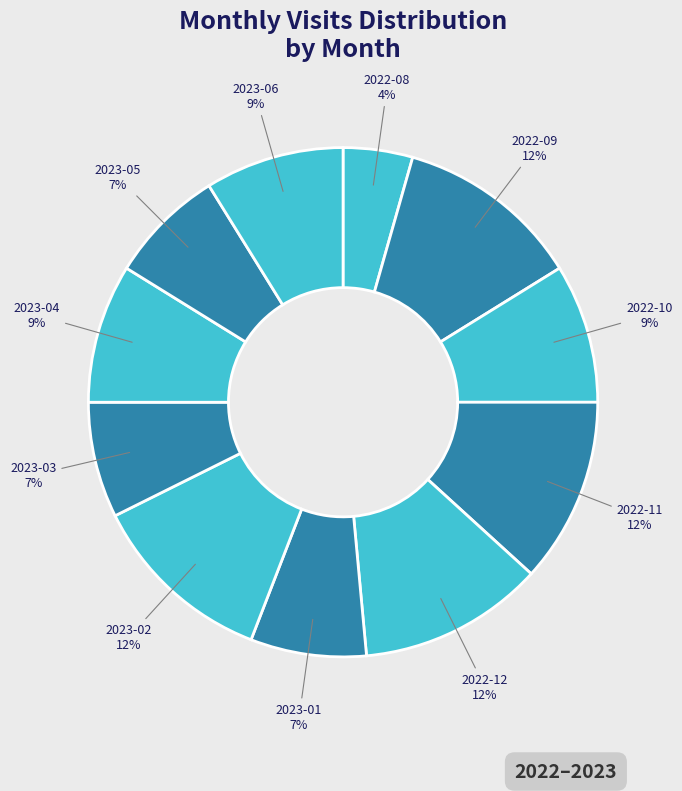

The 2023-03 slice represents 7% of the pie. True or false?

True